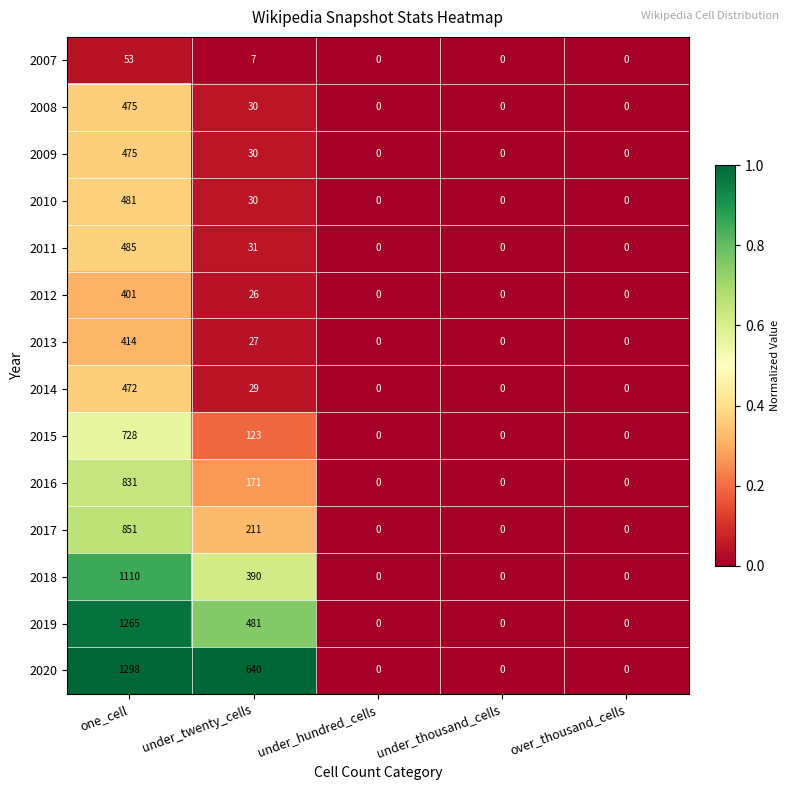

The 2015 series shows 123 at under_twenty_cells. True or false?

True